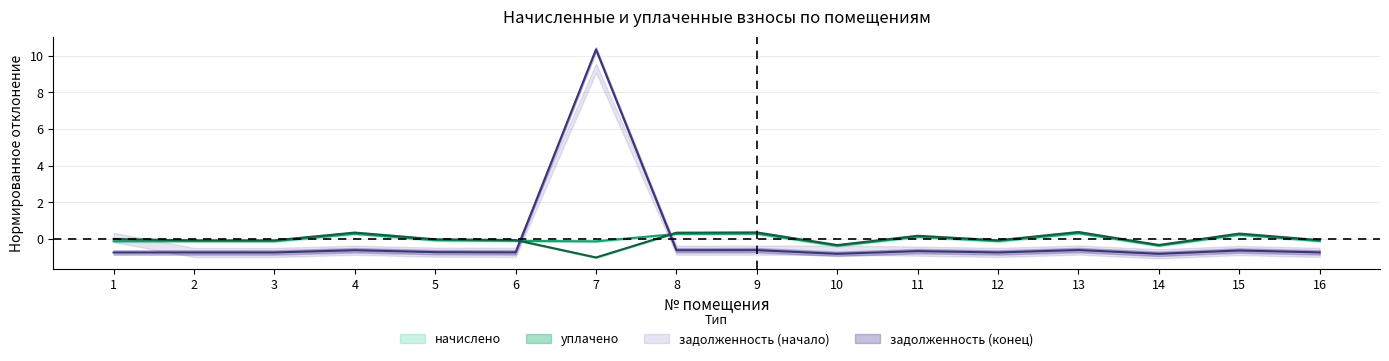

How many negative values does the начислено series have?

10